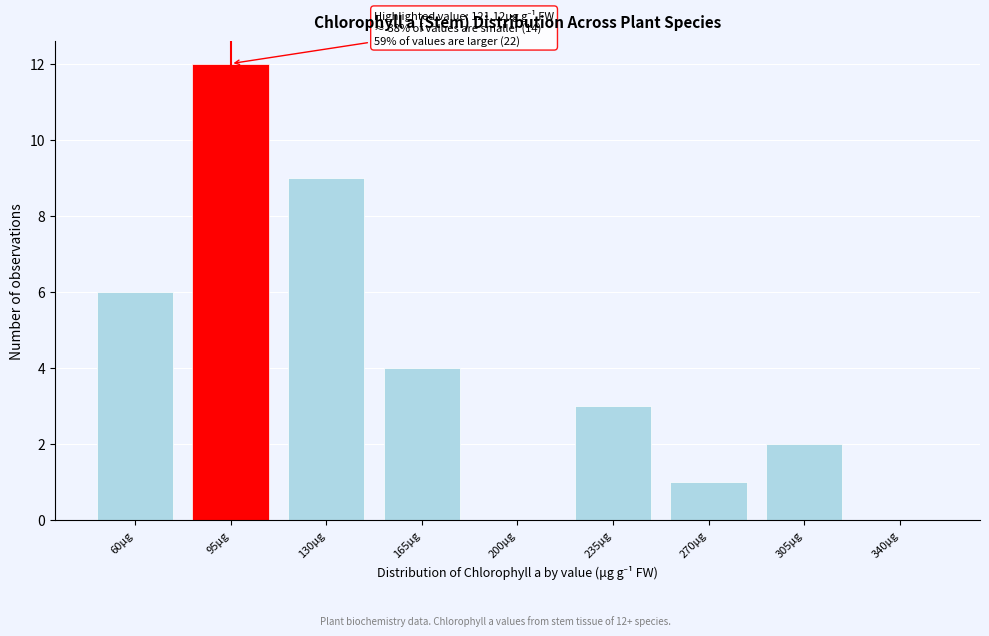

Reading right to left, extract all data points from this chart.

340μg=0	305μg=2	270μg=1	235μg=3	200μg=0	165μg=4	130μg=9	95μg=12	60μg=6